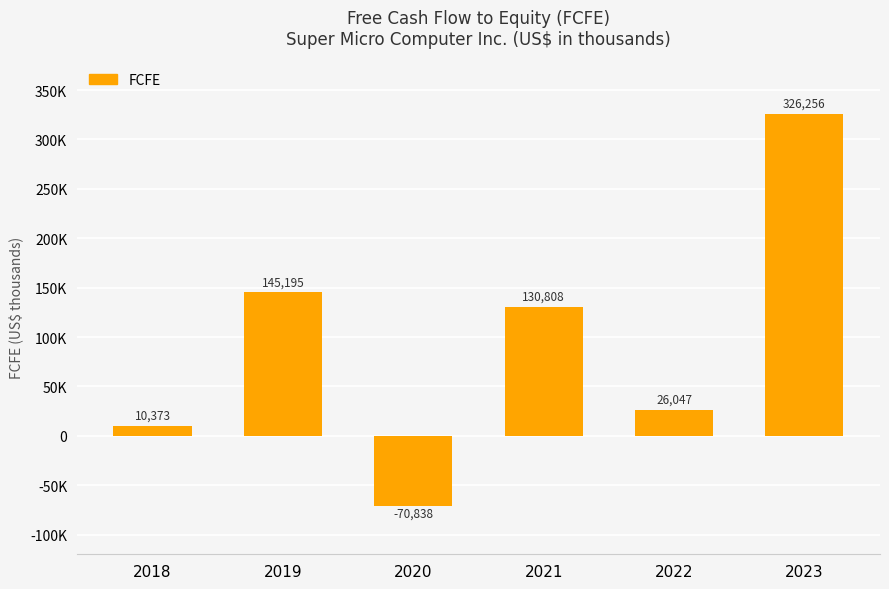

List the labels in order of value, largest first.

2023, 2019, 2021, 2022, 2018, 2020